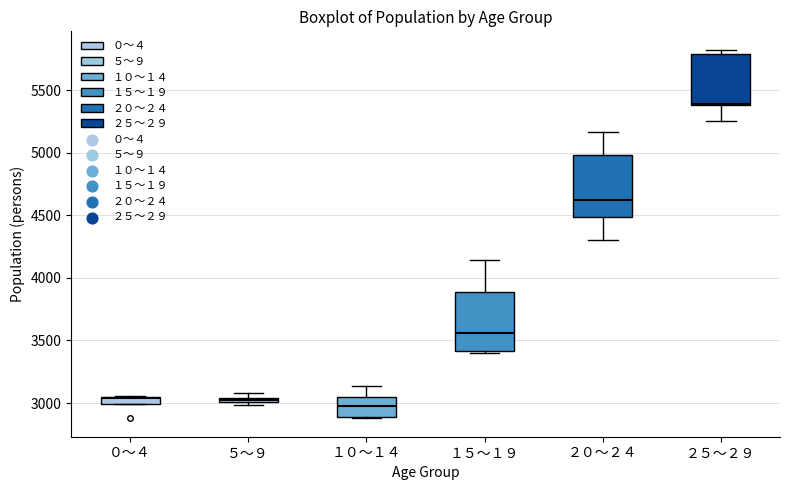

Where is the upper edge of the box for ２０～２４ on the y-axis? The values are not printed on the chart, so give them approximately, as read against the axis.

5000